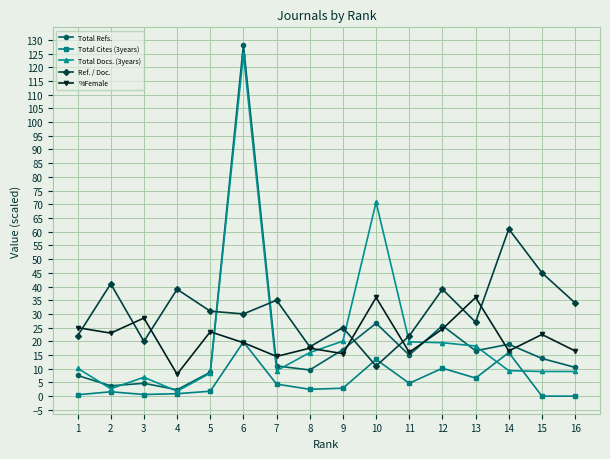

What is the maximum value for Total Refs.?

128.2